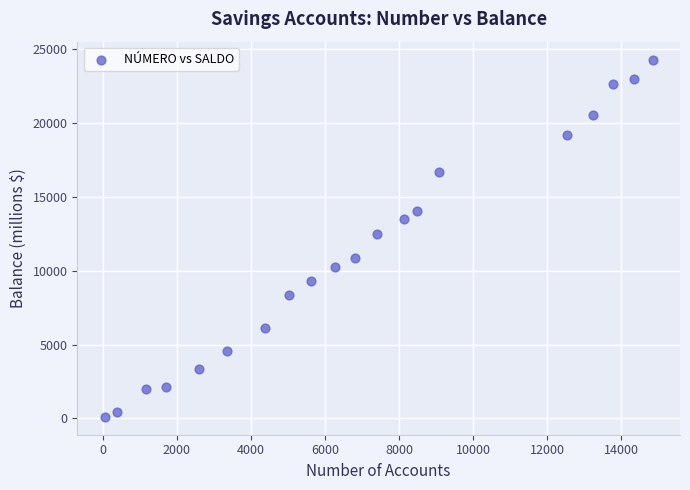

What Y value in the scatter plot is closest to 12205?

12500.5